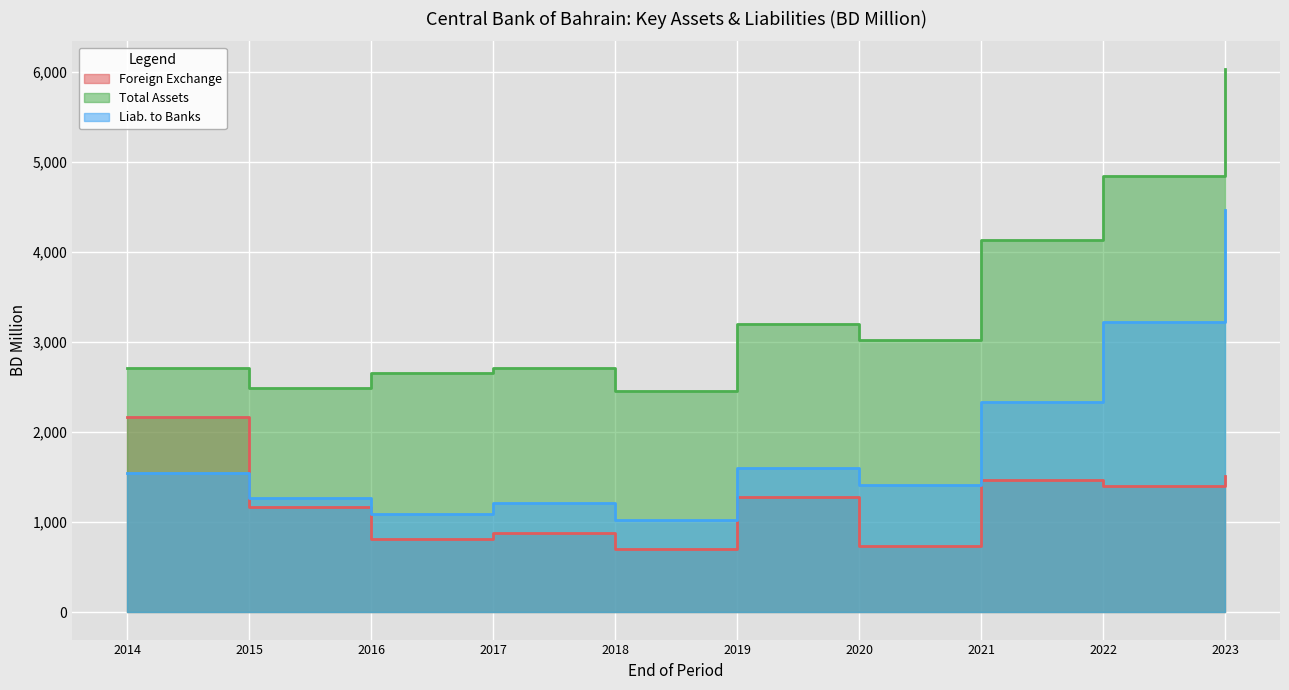

Rank the series by their maximum value, from highest to lowest.

Total Assets, Liab. to Banks, Foreign Exchange